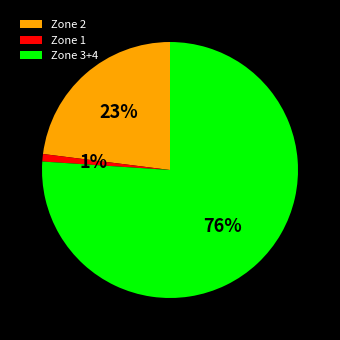

Which slice is the largest?

Zone 3+4